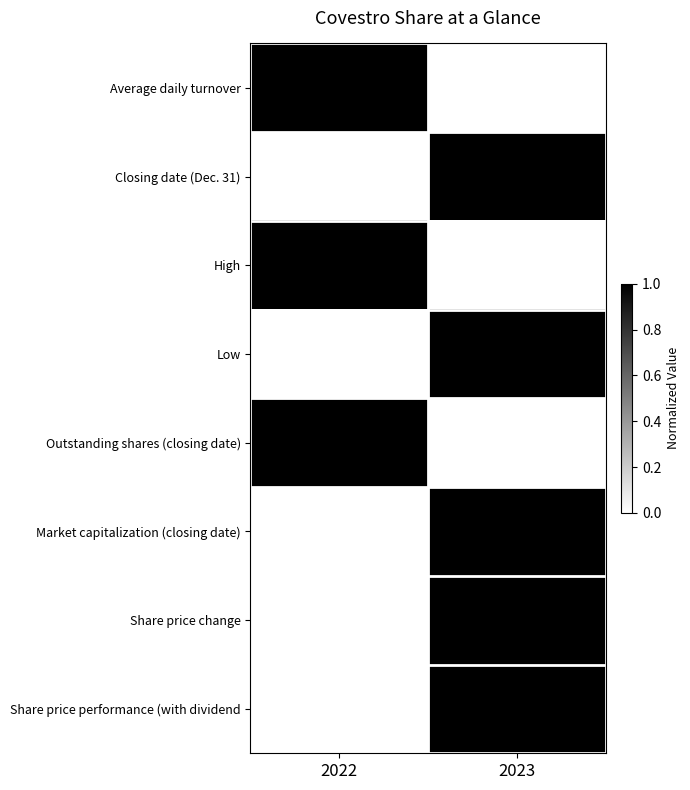

At 2022, list the series in order from largest to smallest.

Outstanding shares (closing date), High, Closing date (Dec. 31), Low, Market capitalization (closing date), Average daily turnover, Share price performance (with dividend, Share price change